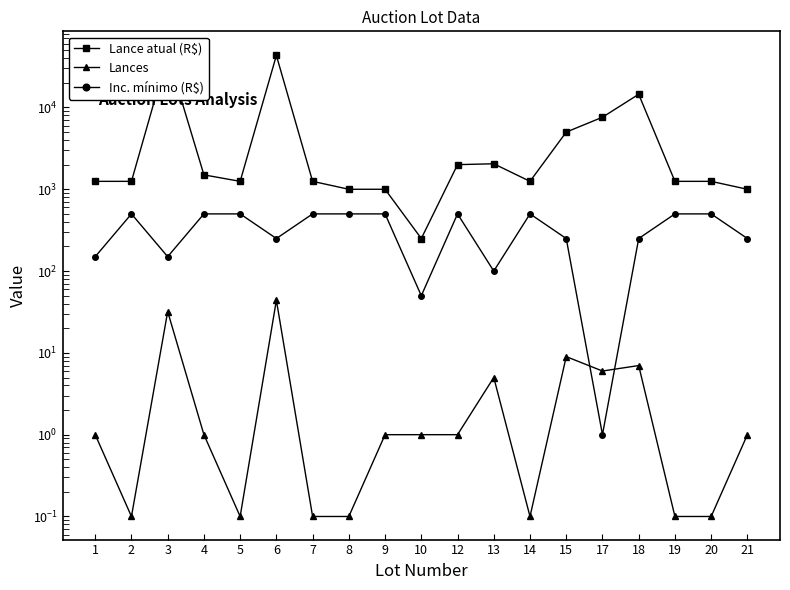

What is the difference between the Inc. mínimo (R$) values at 9 and 6?

250.0